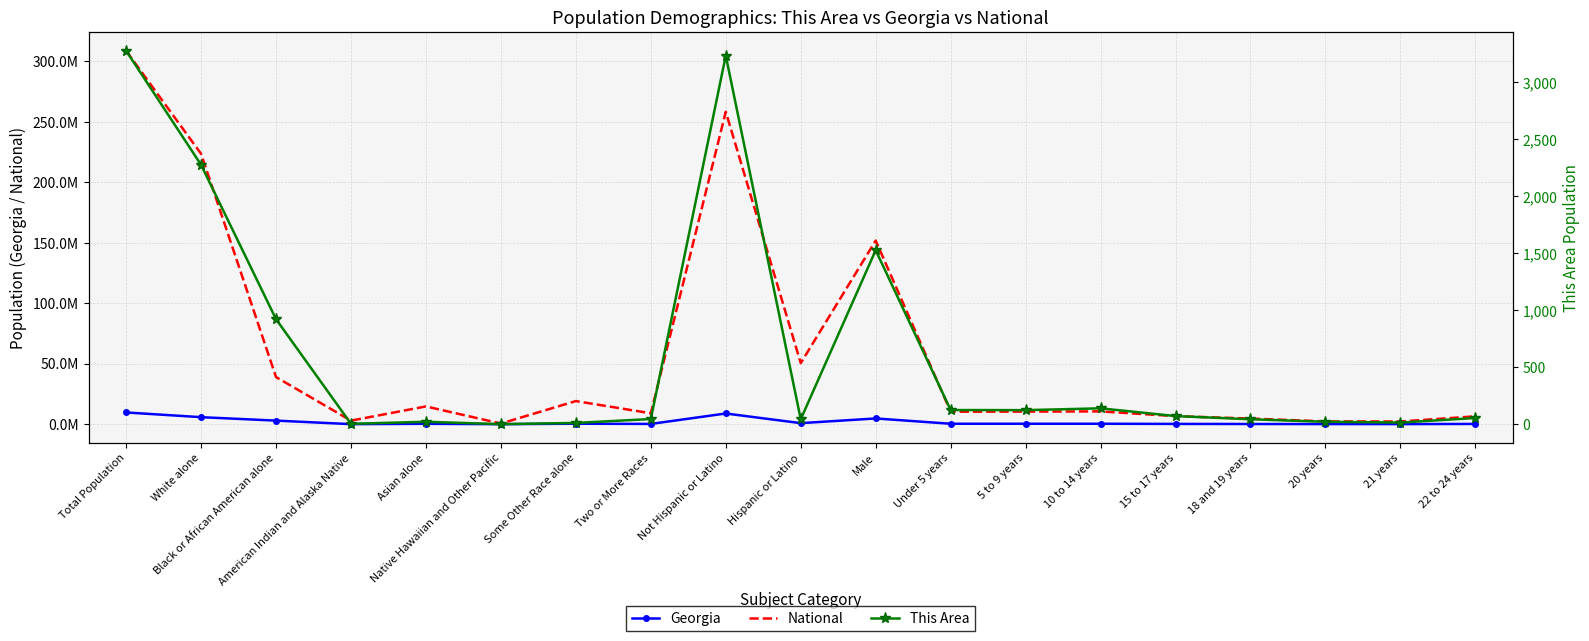

At which label does This Area reach its minimum?

Native Hawaiian and Other Pacific